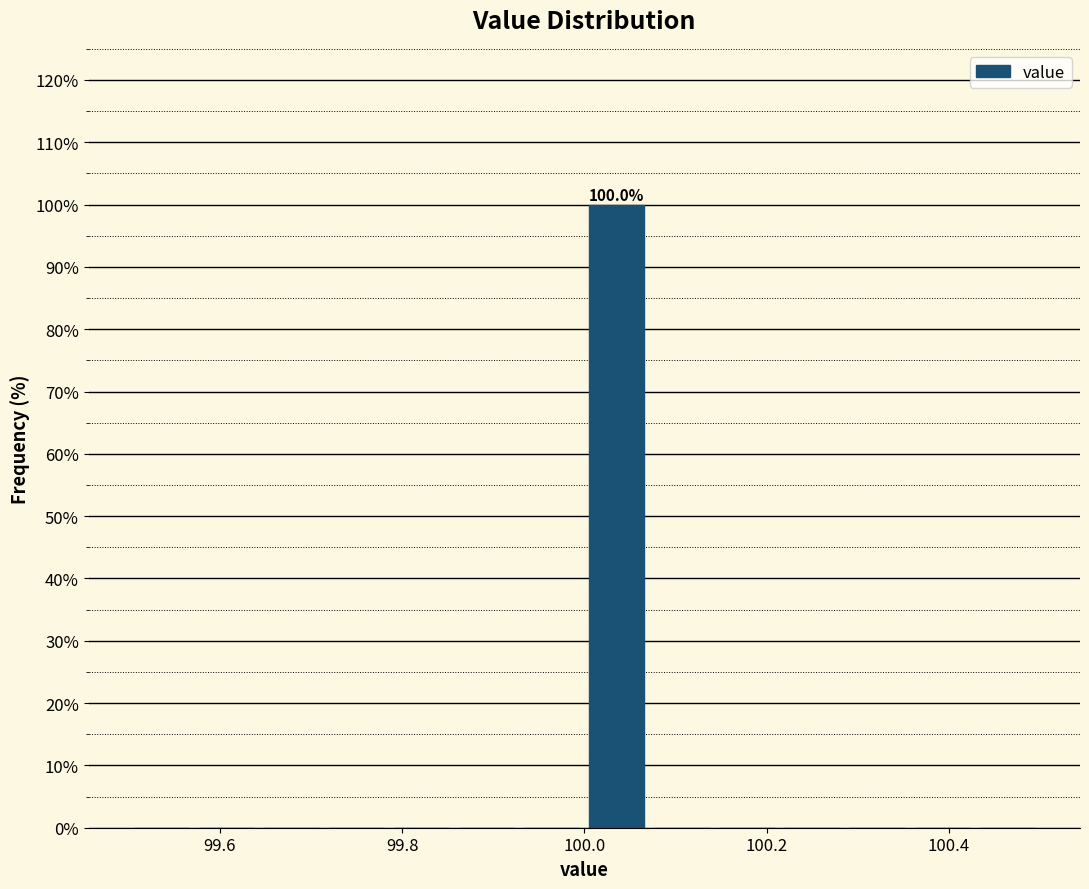

Around what value on the x-axis is the tallest bar? Give the approximate position of its centre, as read against the axis.

100.04